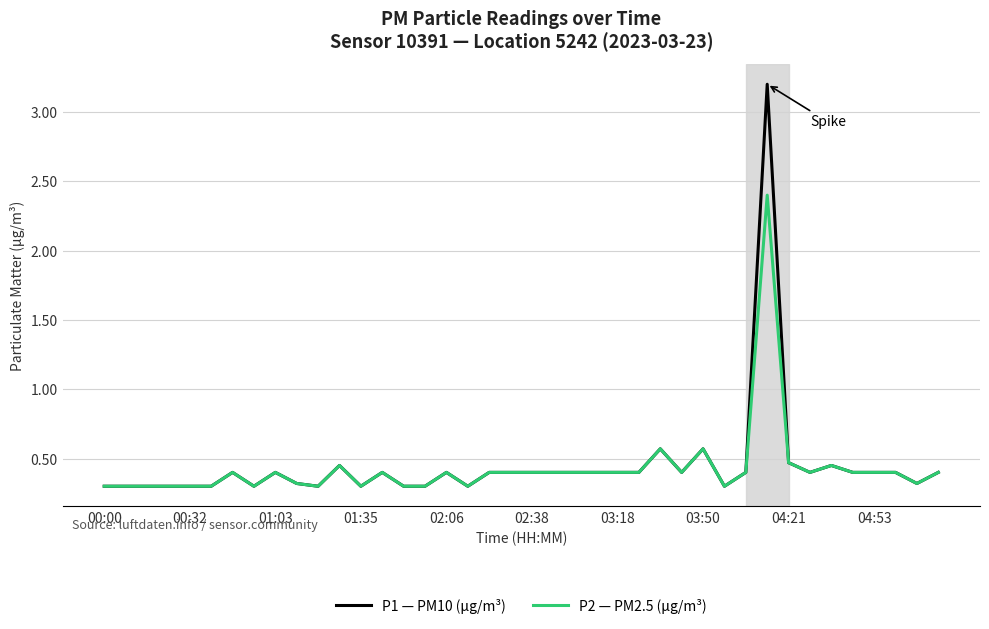

Which series has the largest range (max minus min)?

P1 — PM10 (μg/m³)